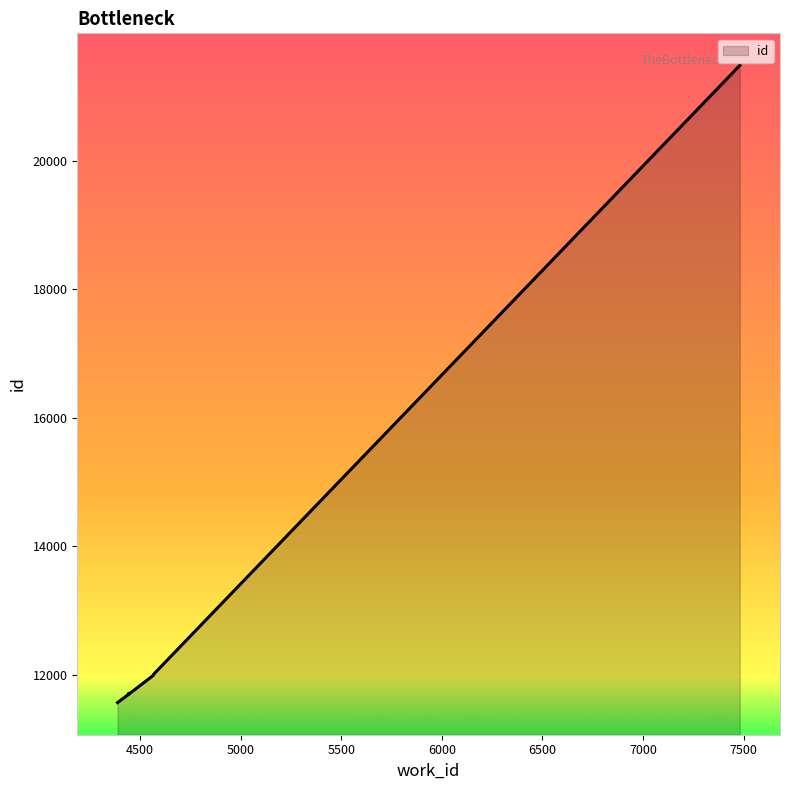

Reading left to right, list all the values displayed in this chart.

4387=11568	4441=11694	4441=11695	4442=11708	4441=11696	4566=11994	4566=12005	4566=12007	7481=21486